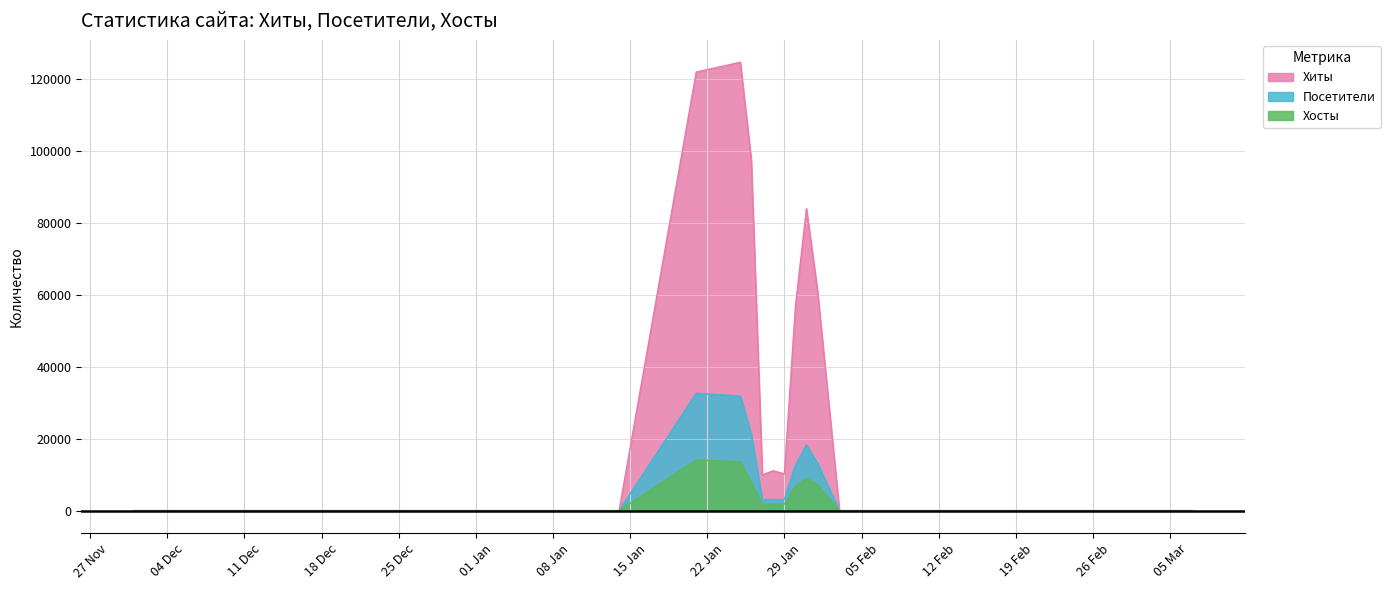

What is the sum of all Хиты values?

577985